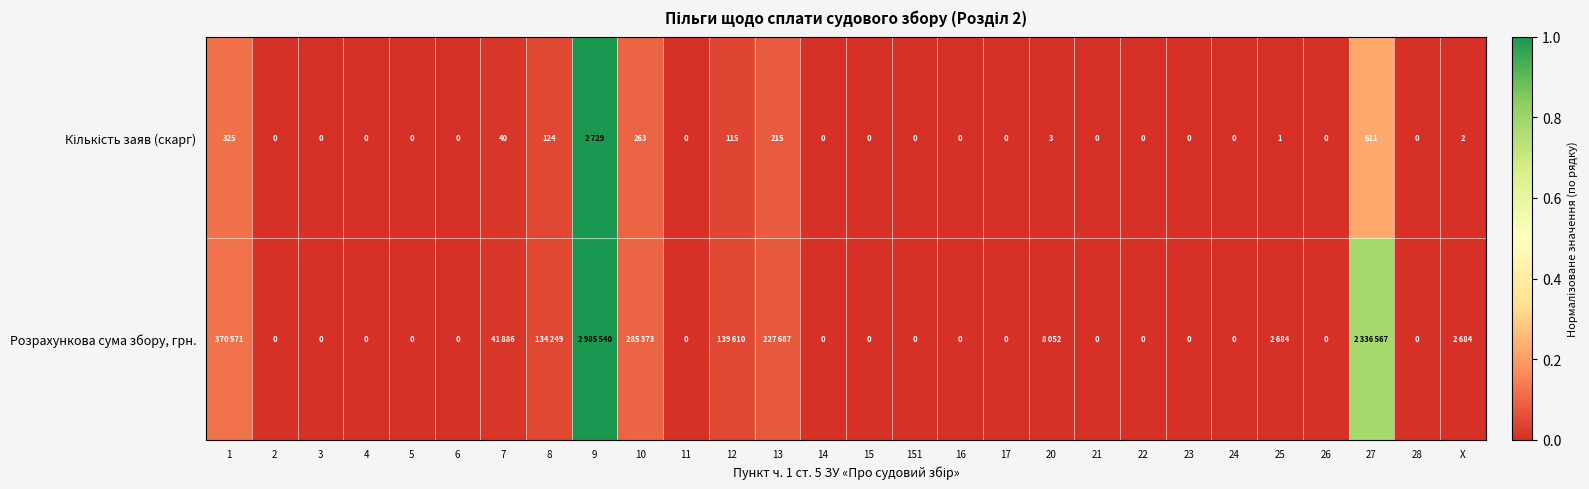

Rank the series by their average value, from highest to lowest.

Розрахункова сума збору, грн., Кількість заяв (скарг)